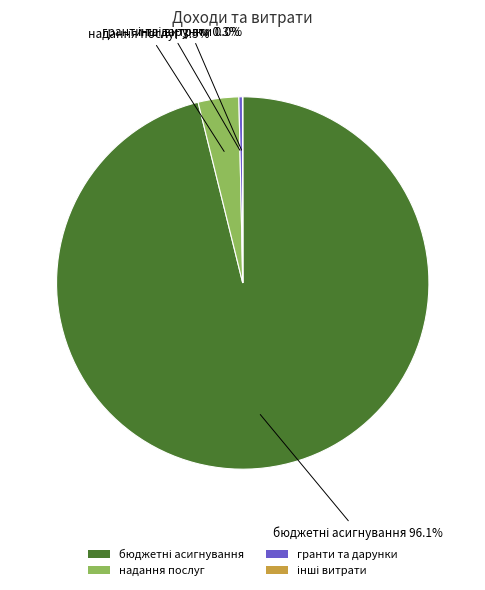

Do надання послуг and гранти та дарунки together represent more than half of the pie?

No